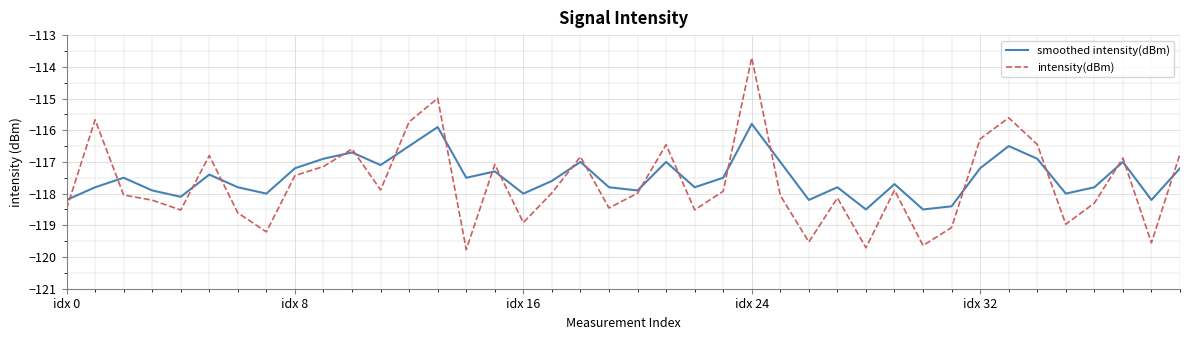

What is the highest value of the intensity(dBm) series?

-113.7